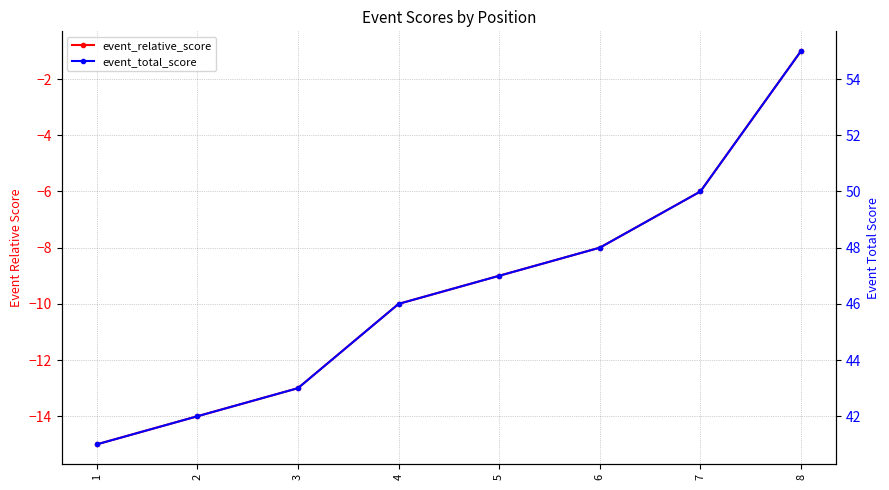

Rank the series by their average value, from lowest to highest.

event_relative_score, event_total_score